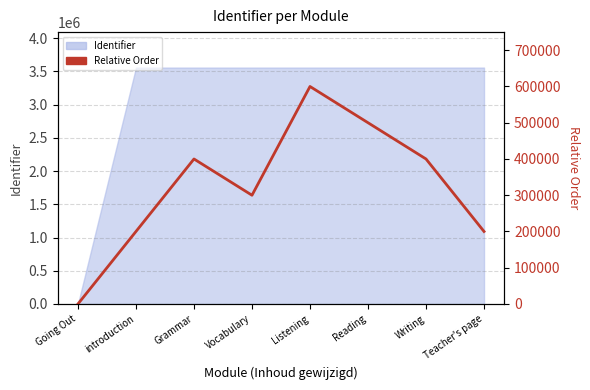

At which category does the chart reach its peak across all series?

Listening